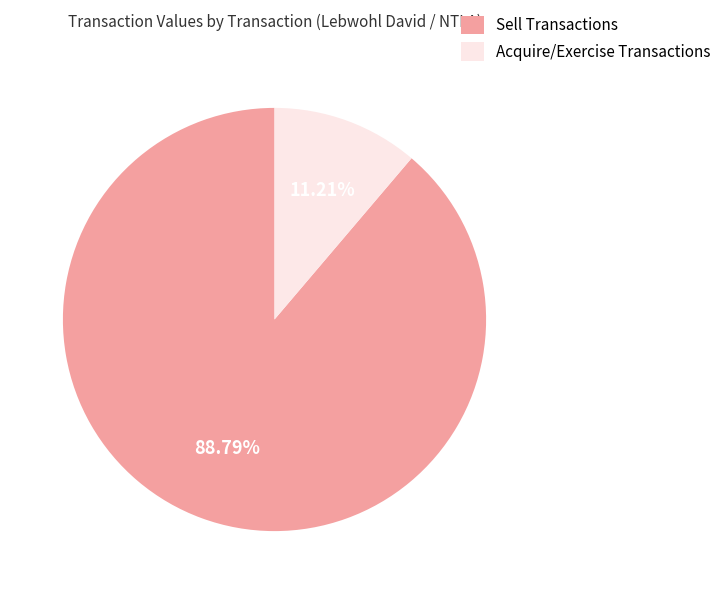

Is there any slice that represents more than half of the pie?

Yes